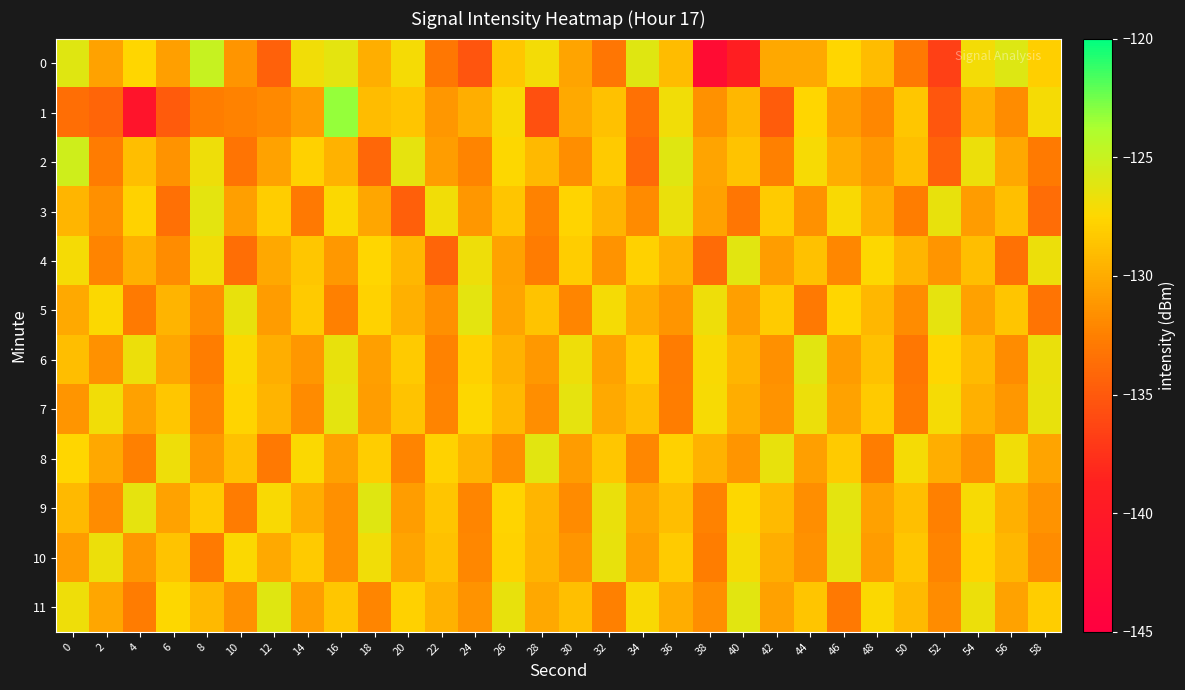

Which series has the largest total across all categories?

11